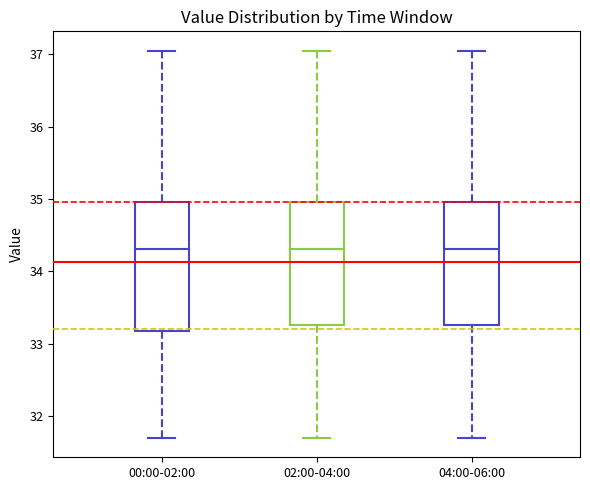

Reading left to right, transcribe this box plot: for each box, give where its median line is, the range the box spans, and where its two whiskers end, as read against the y-axis. The values are not printed on the chart, so give them approximately, as read against the axis.

00:00-02:00: median 34.3, box 33.2 to 35.0, whiskers 31.7 to 37.1
02:00-04:00: median 34.3, box 33.3 to 35.0, whiskers 31.7 to 37.1
04:00-06:00: median 34.3, box 33.3 to 35.0, whiskers 31.7 to 37.1